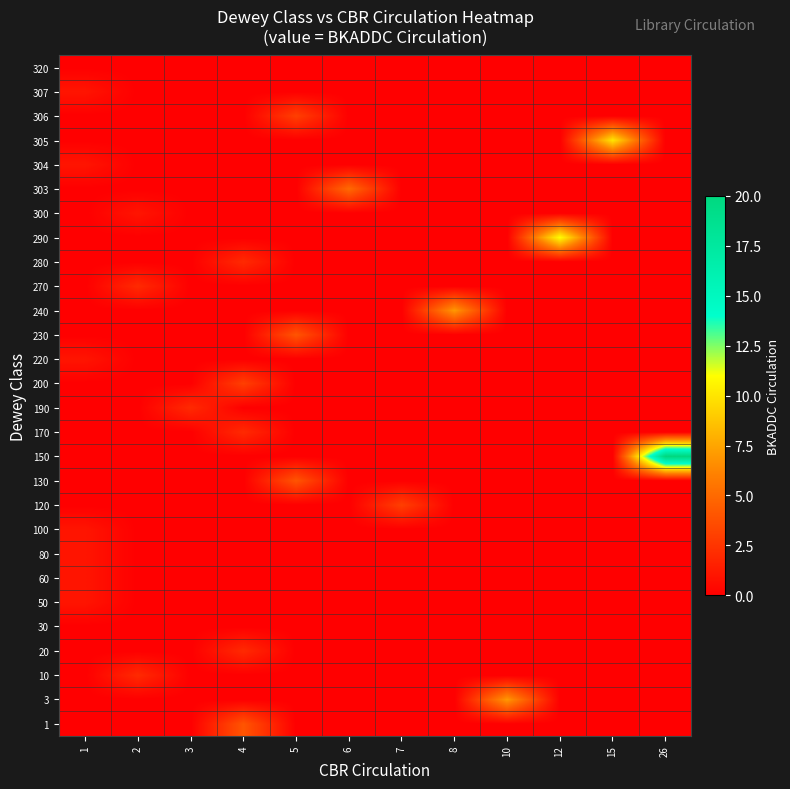

What is the total value across all series at 5?

11